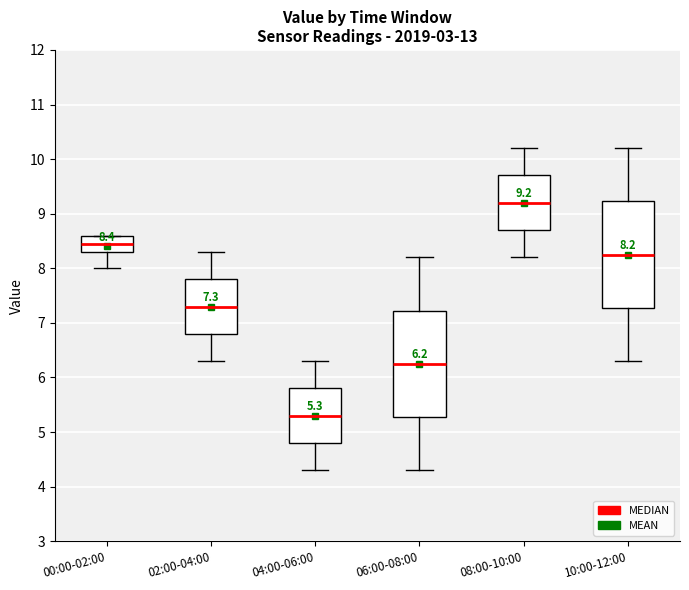

Which box has the lowest median line?

04:00-06:00